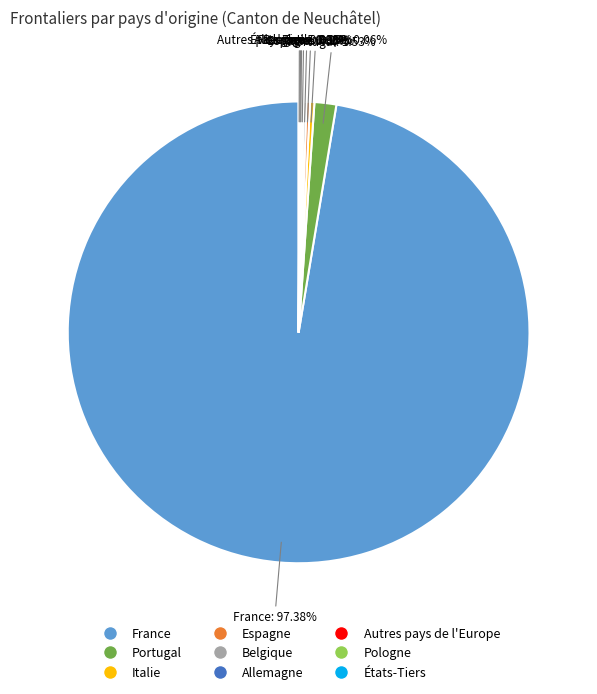

Is there a majority slice in this chart?

Yes